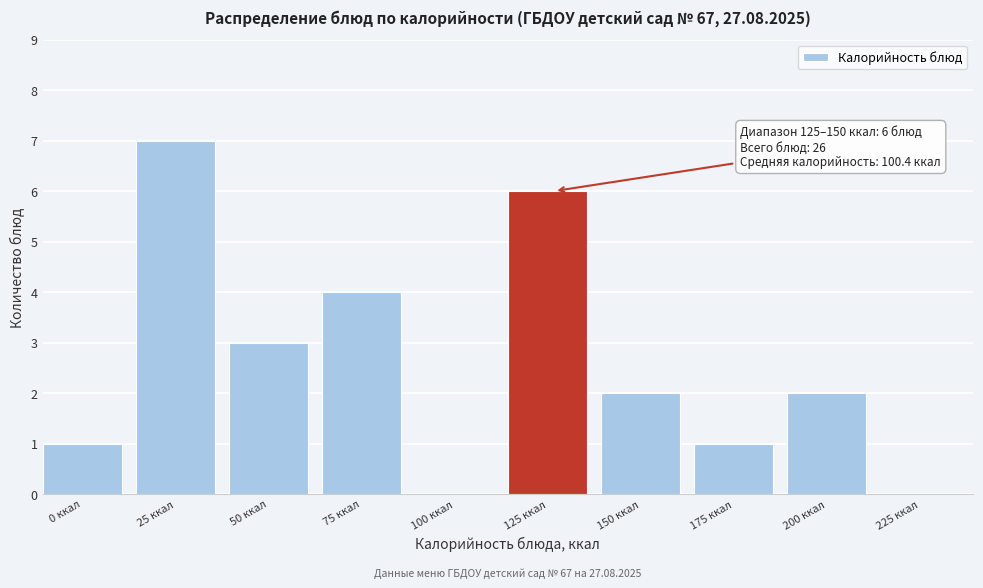

Reading right to left, transcribe all the data shown in this chart.

225 ккал=0	200 ккал=2	175 ккал=1	150 ккал=2	125 ккал=6	100 ккал=0	75 ккал=4	50 ккал=3	25 ккал=7	0 ккал=1